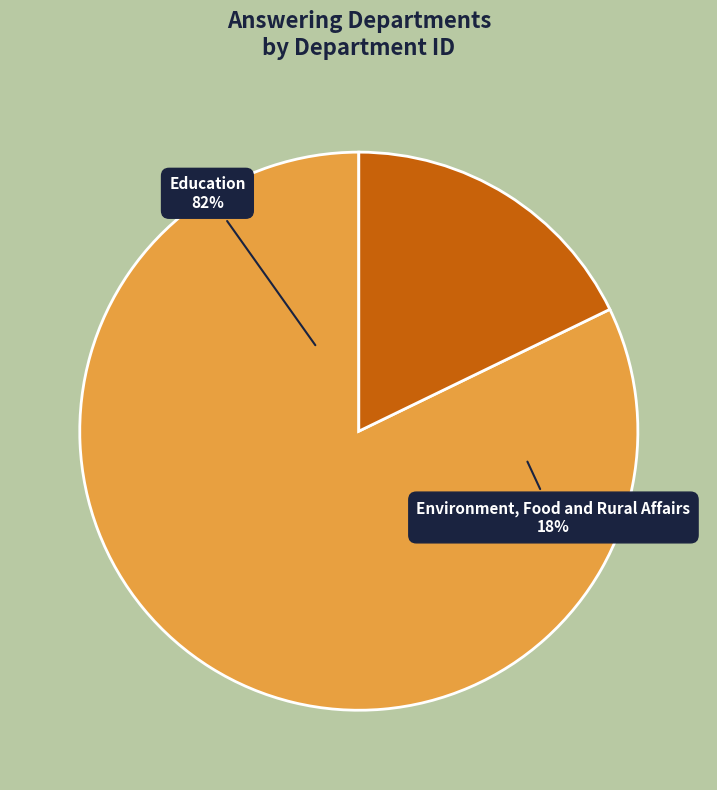

Which slice is the smallest?

Environment, Food and Rural Affairs